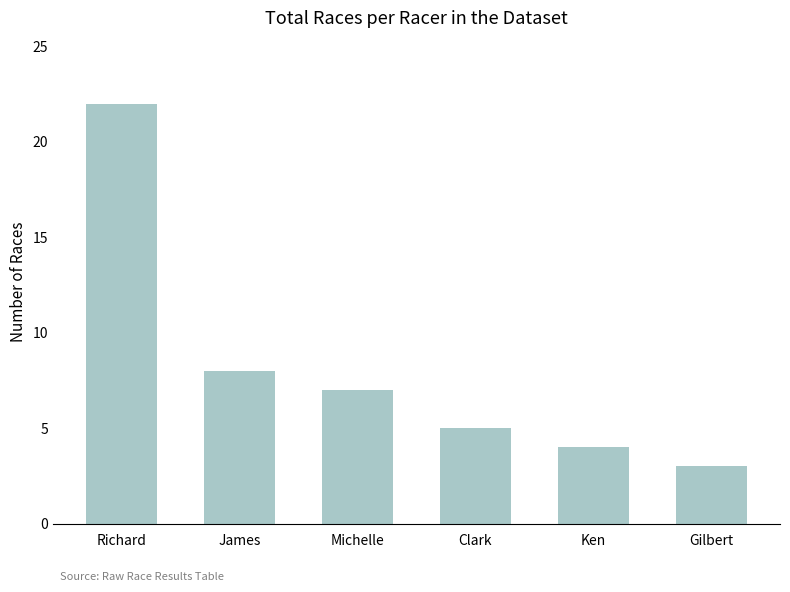

Rank the categories by value from highest to lowest.

Richard, James, Michelle, Clark, Ken, Gilbert